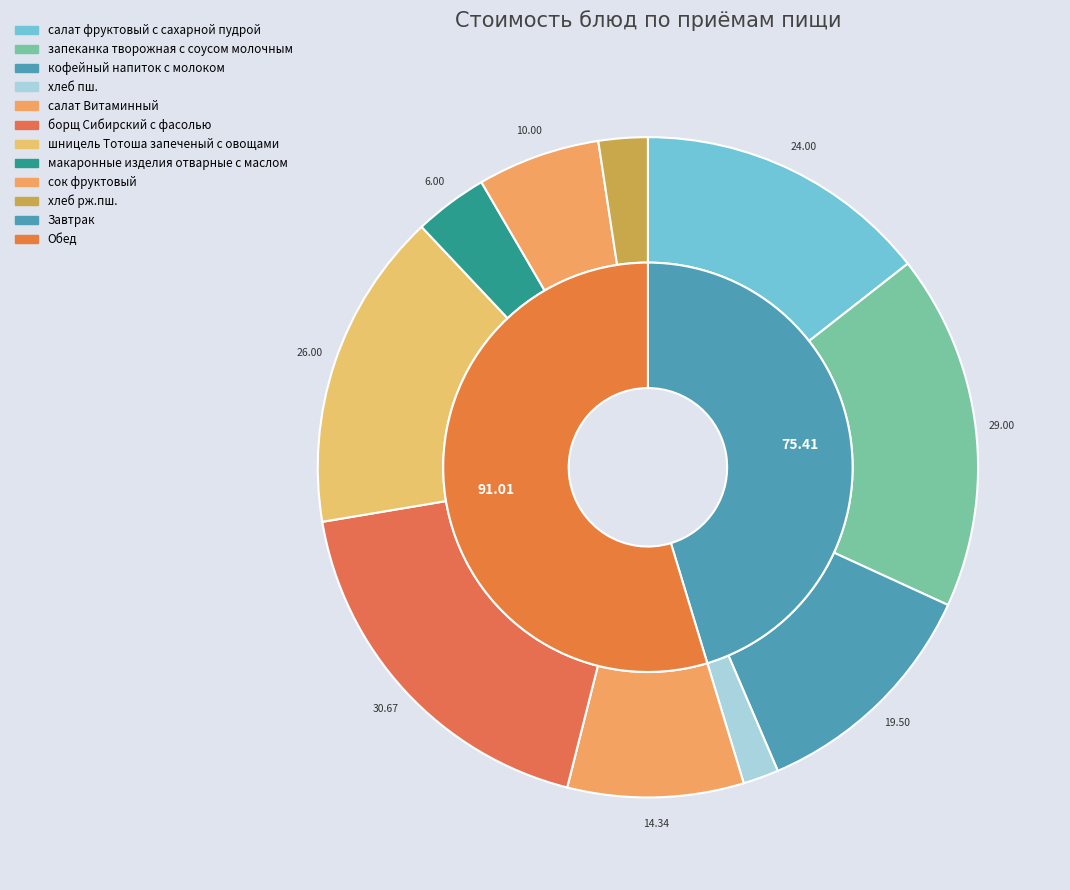

What is the smallest slice in the pie chart?

хлеб пш.